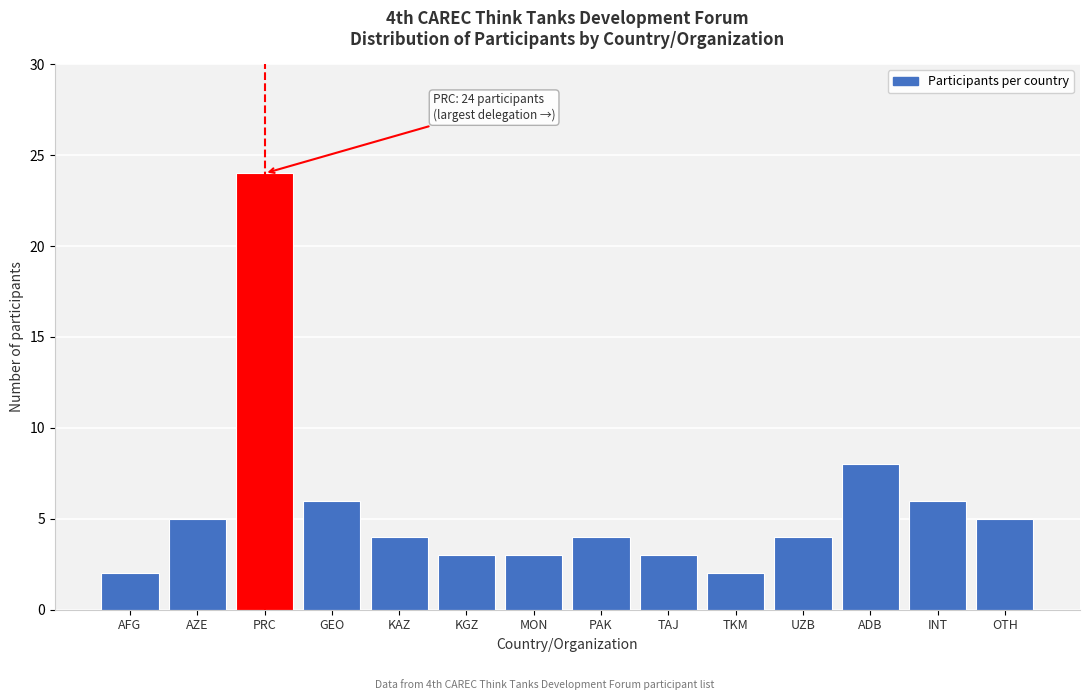

Reading left to right, extract all data points from this chart.

2	5	24	6	4	3	3	4	3	2	4	8	6	5